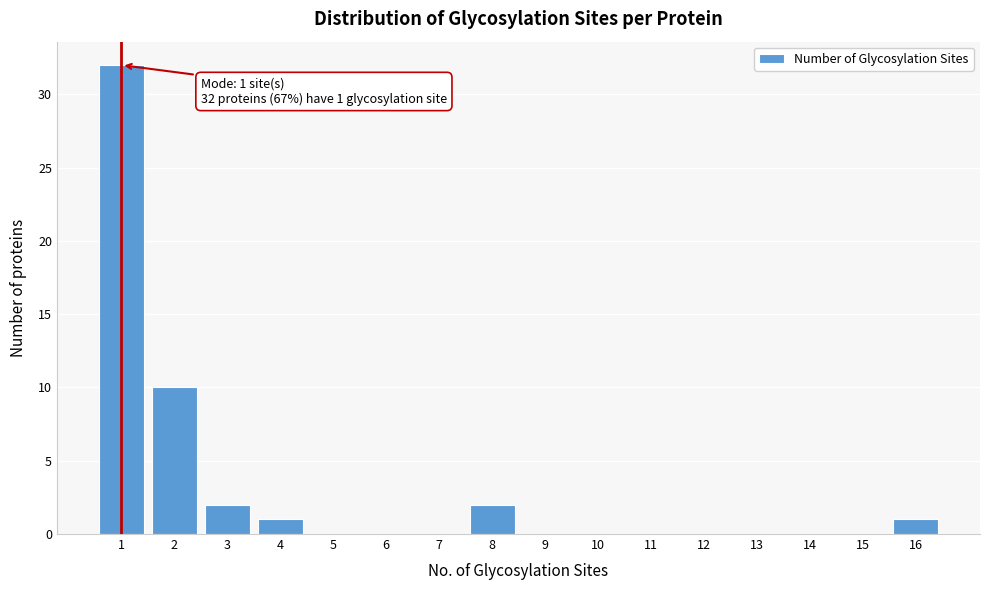

Reading left to right, transcribe all the data shown in this chart.

1=32	2=10	3=2	4=1	5=0	6=0	7=0	8=2	9=0	10=0	11=0	12=0	13=0	14=0	15=0	16=1